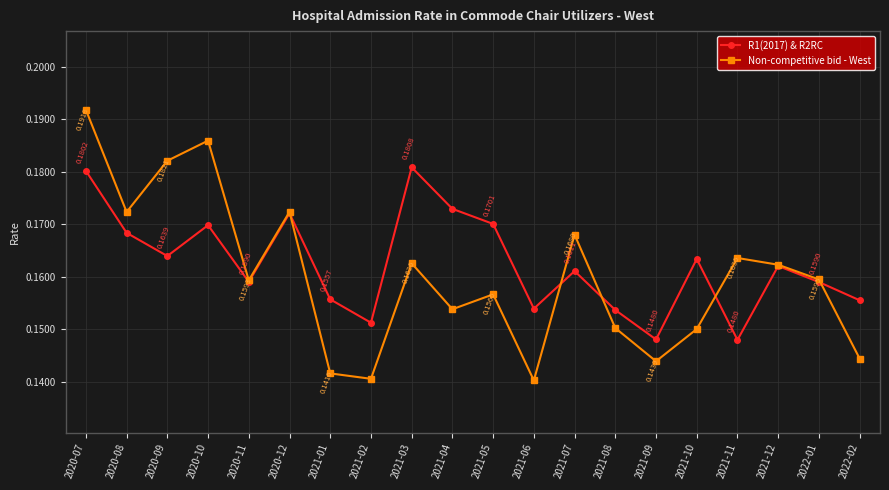

Rank the series by their maximum value, from lowest to highest.

R1(2017) & R2RC, Non-competitive bid - West